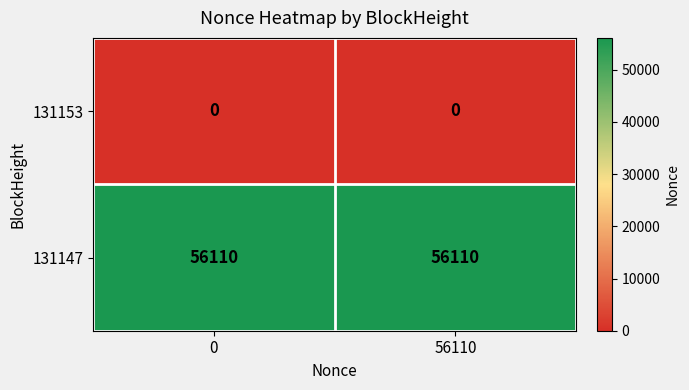

What is the difference between the highest and lowest values at 56110?

56110